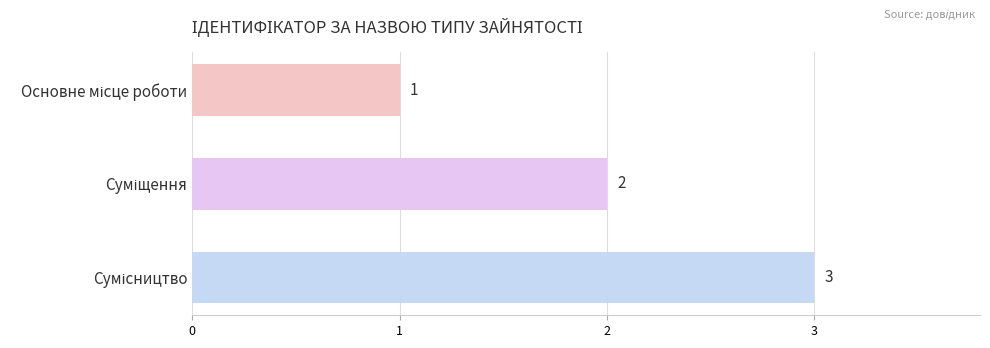

How many values are between 1 and 3?

3